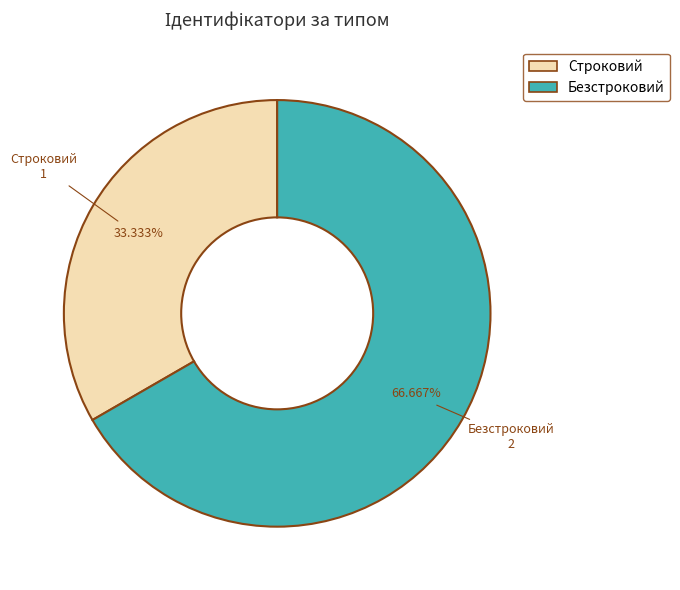

True or false: Строковий accounts for 48% of the total.

False